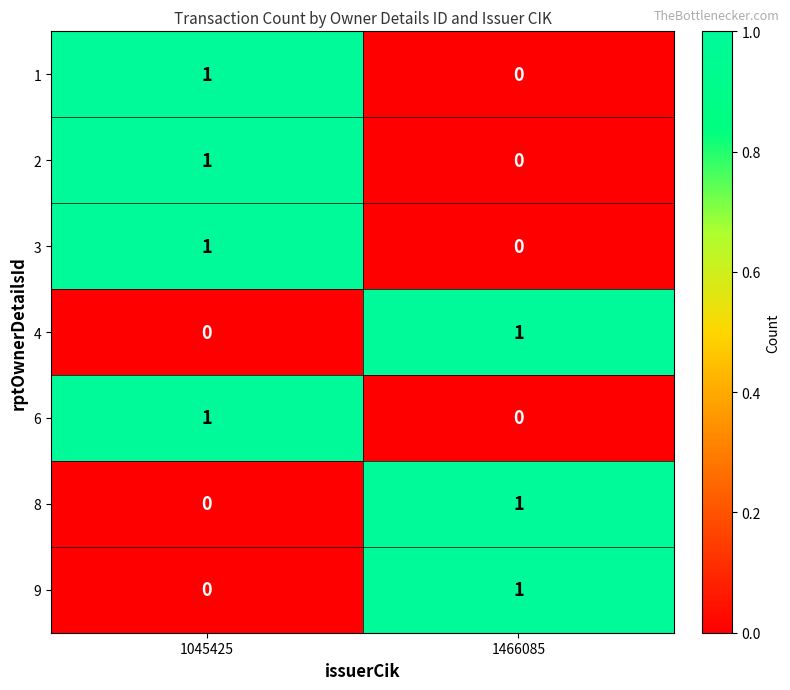

True or false: 2 has a value of 0 at 1466085.

True